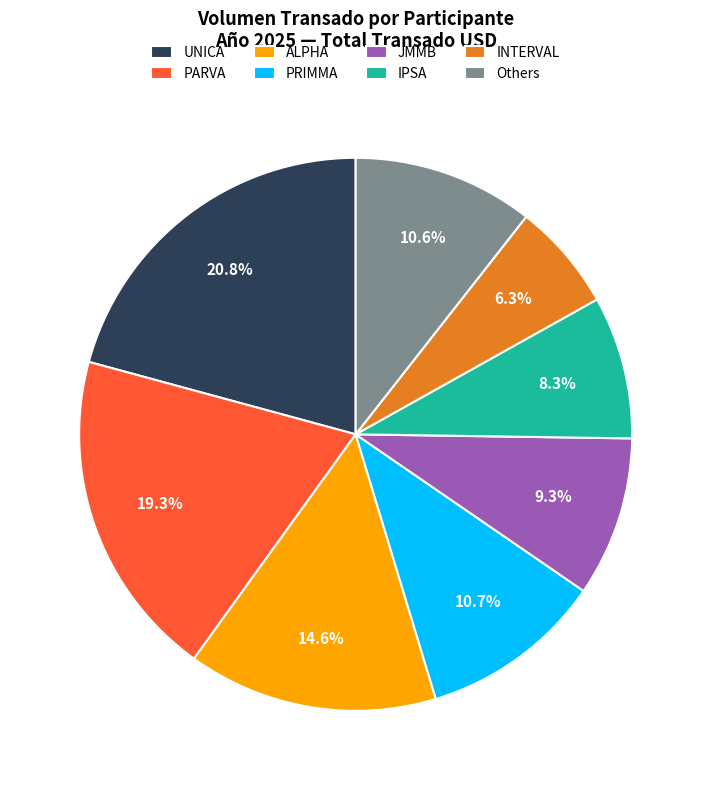

Is there any slice that represents more than half of the pie?

No